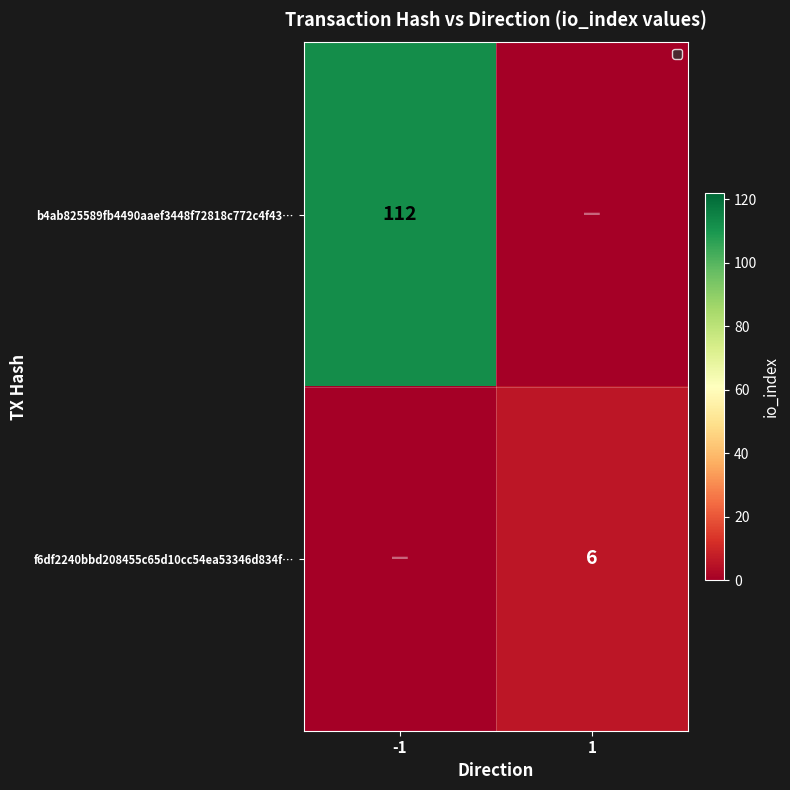

At how many categories does at least one series exceed 28?

1